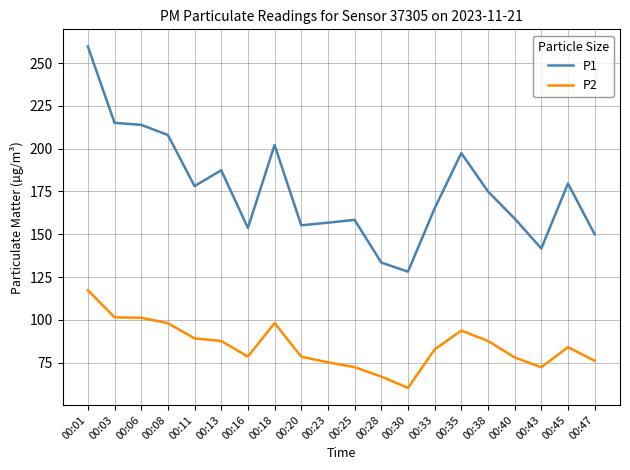

What is the difference between the maximum and minimum values in the P2 series?

57.1